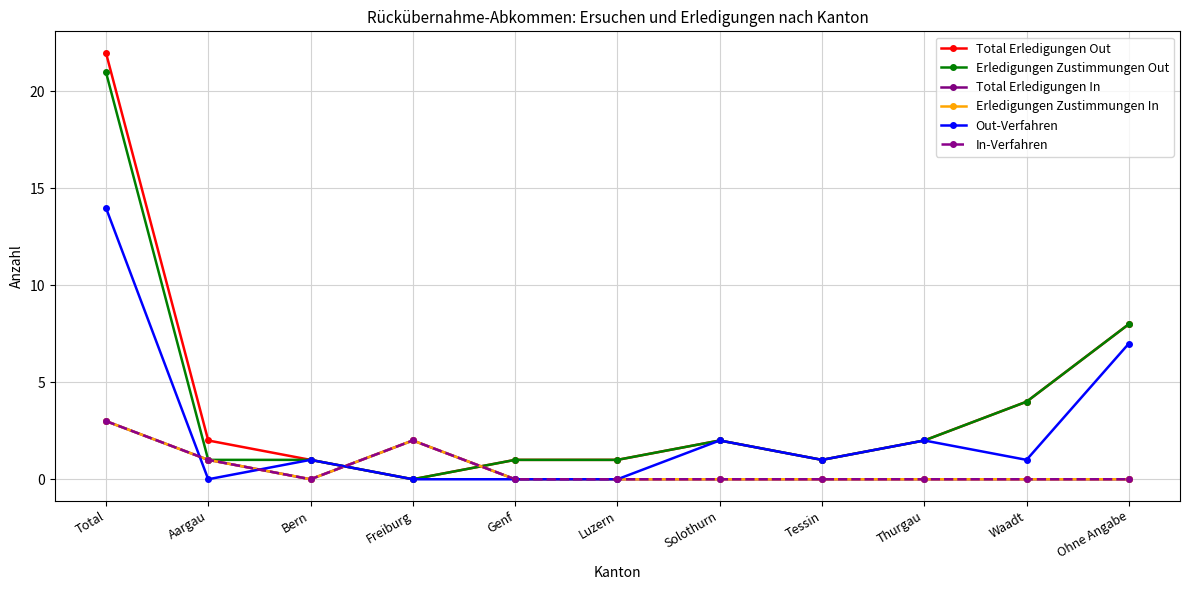

Reading left to right, extract all data points from this chart.

Total Erledigungen Out: 22	2	1	0	1	1	2	1	2	4	8
Erledigungen Zustimmungen Out: 21	1	1	0	1	1	2	1	2	4	8
Total Erledigungen In: 3	1	0	2	0	0	0	0	0	0	0
Erledigungen Zustimmungen In: 3	1	0	2	0	0	0	0	0	0	0
Out-Verfahren: 14	0	1	0	0	0	2	1	2	1	7
In-Verfahren: 3	1	0	2	0	0	0	0	0	0	0